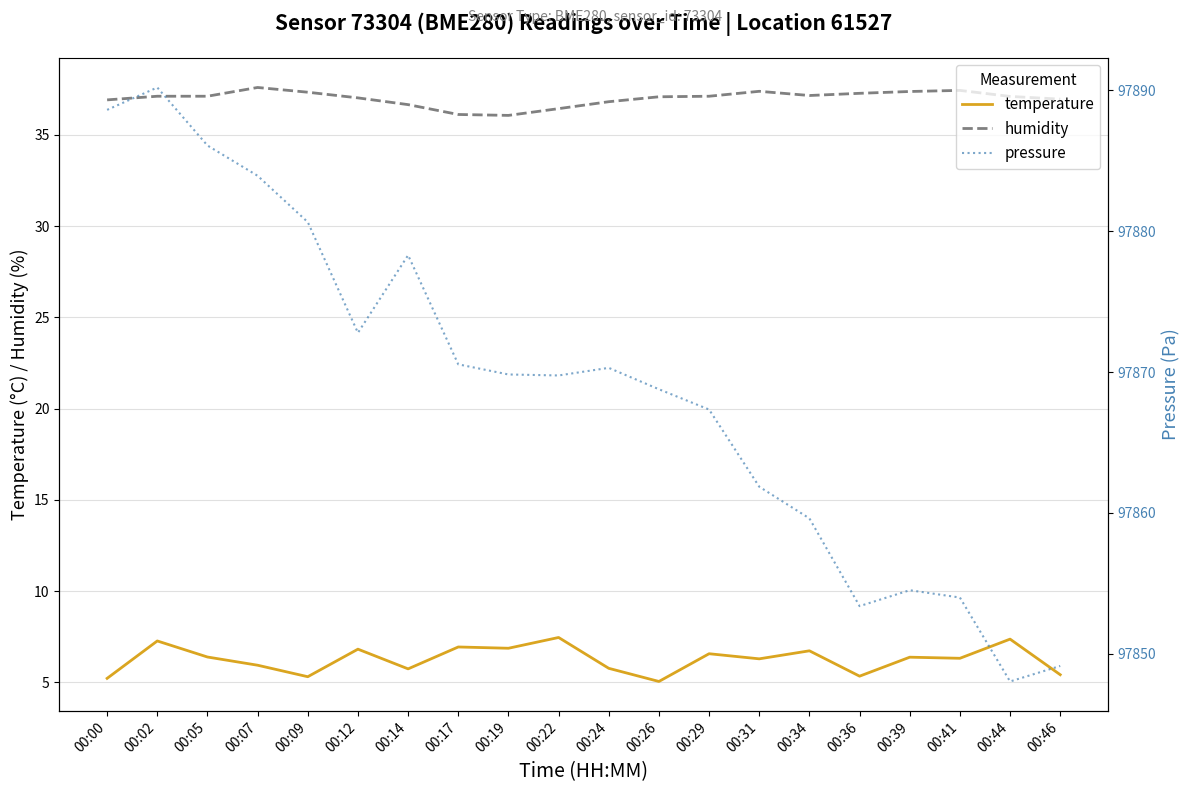

List the series in order of their peak value, highest first.

pressure, humidity, temperature